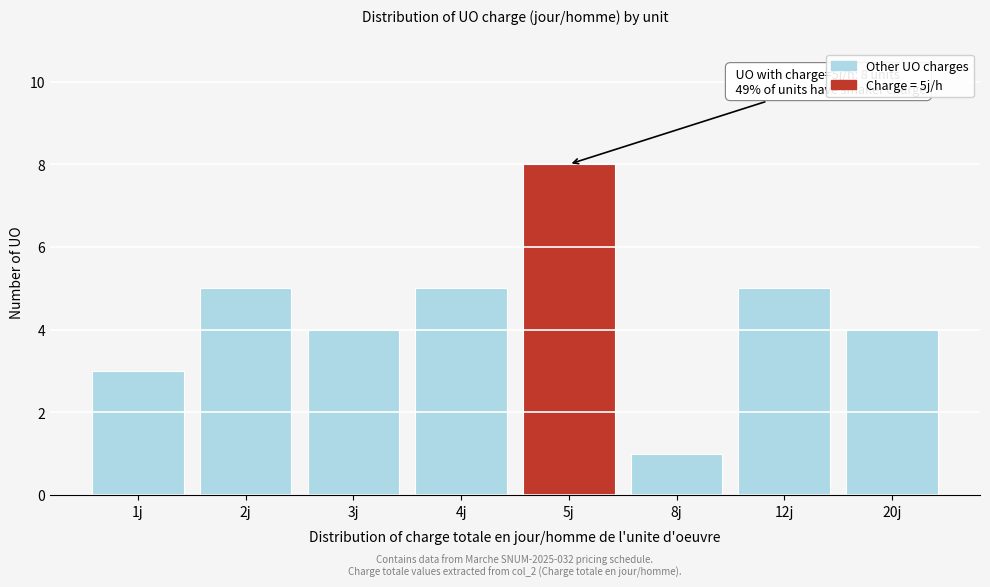

Reading right to left, extract all data points from this chart.

20j=4	12j=5	8j=1	5j=8	4j=5	3j=4	2j=5	1j=3